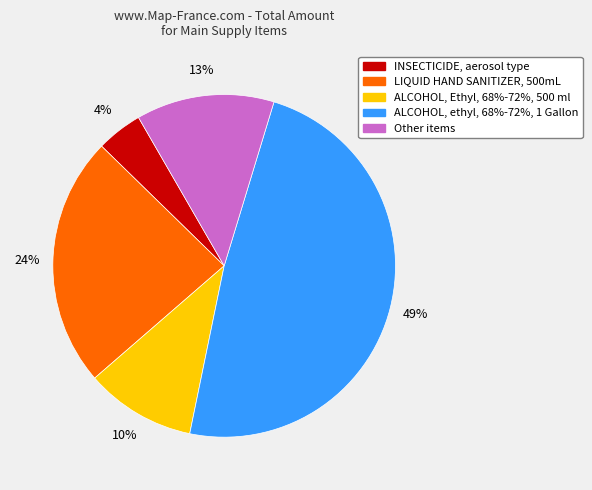

The LIQUID HAND SANITIZER, 500mL slice represents 24% of the pie. True or false?

True